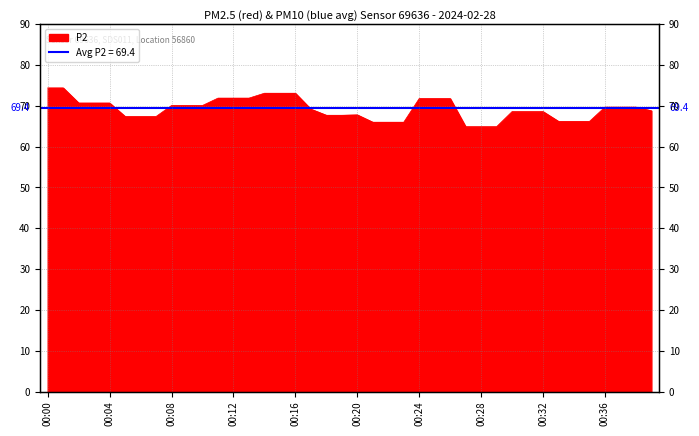

Which has a higher value, 00:32 or 00:37?

00:37